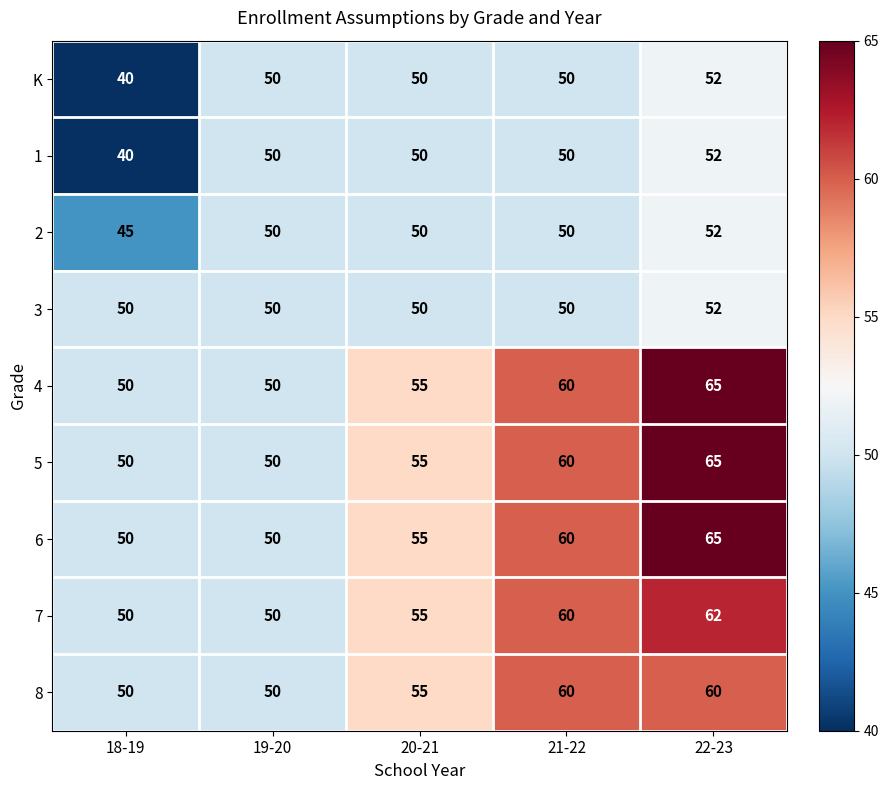

What is the difference between the 7 values at 21-22 and 19-20?

10